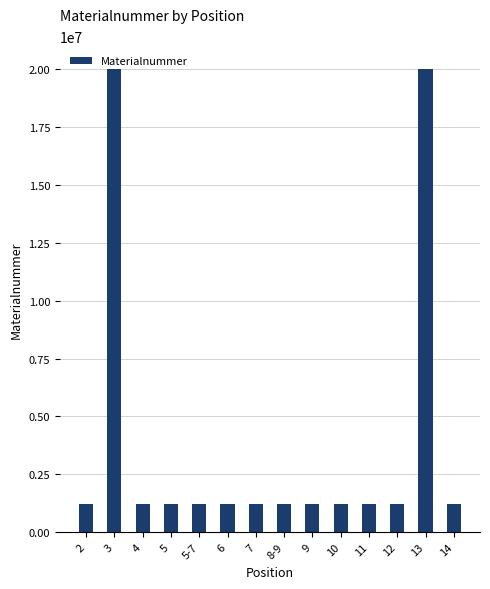

What is the minimum value shown in the chart?

1220435